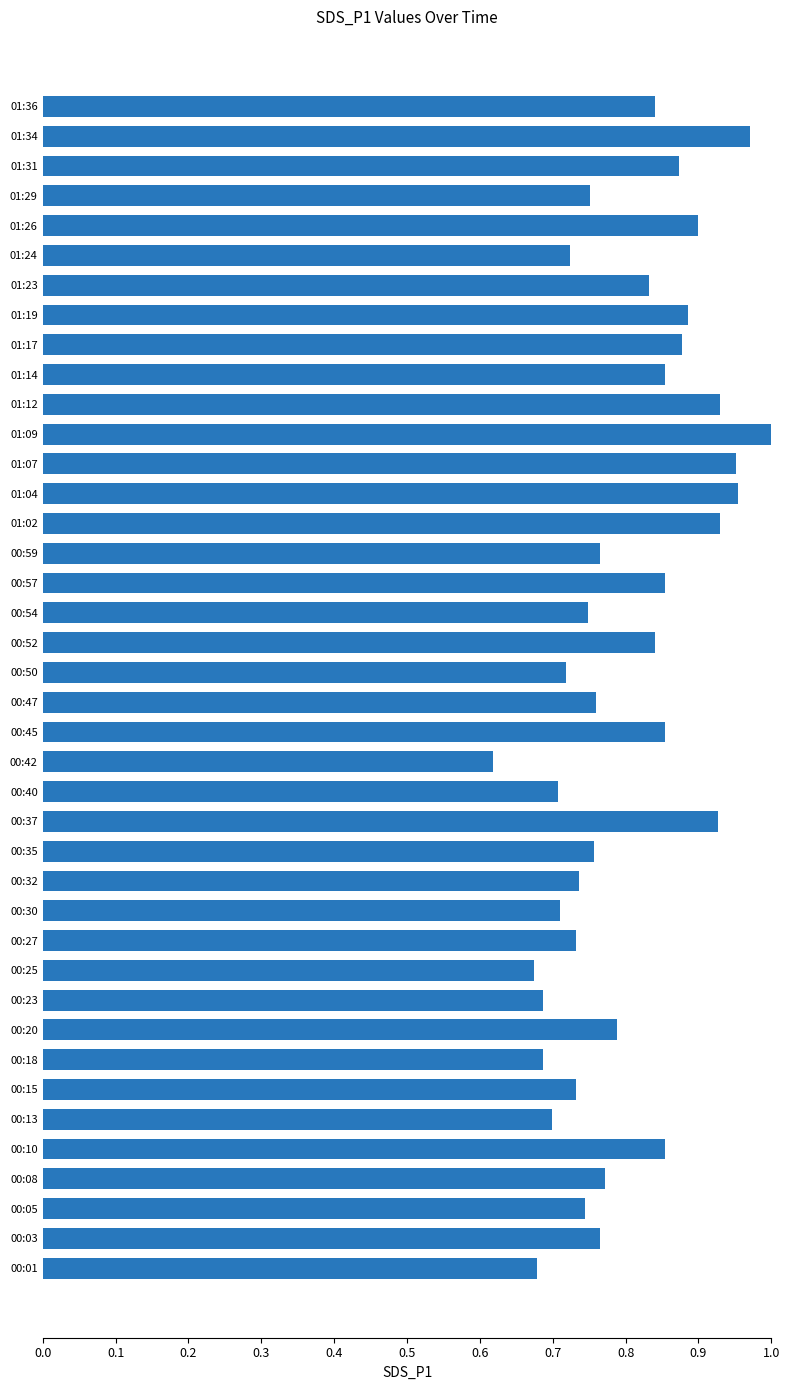

Which has a higher value, 00:30 or 00:01?

00:30